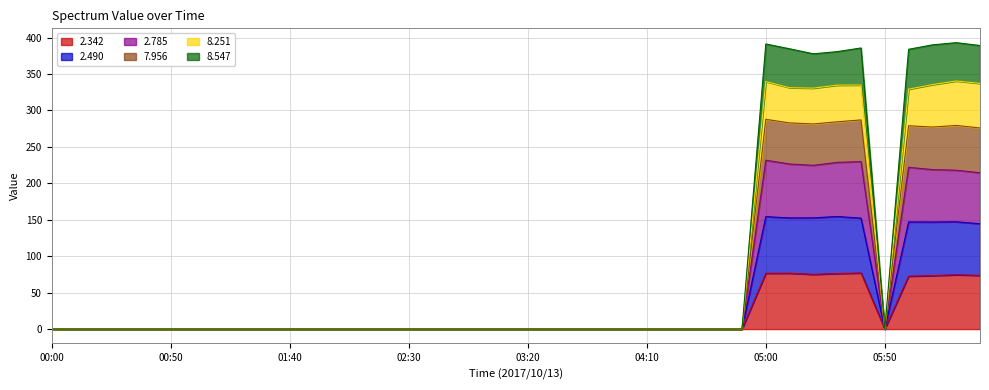

What is the label of the 18th point from the left?

02:50